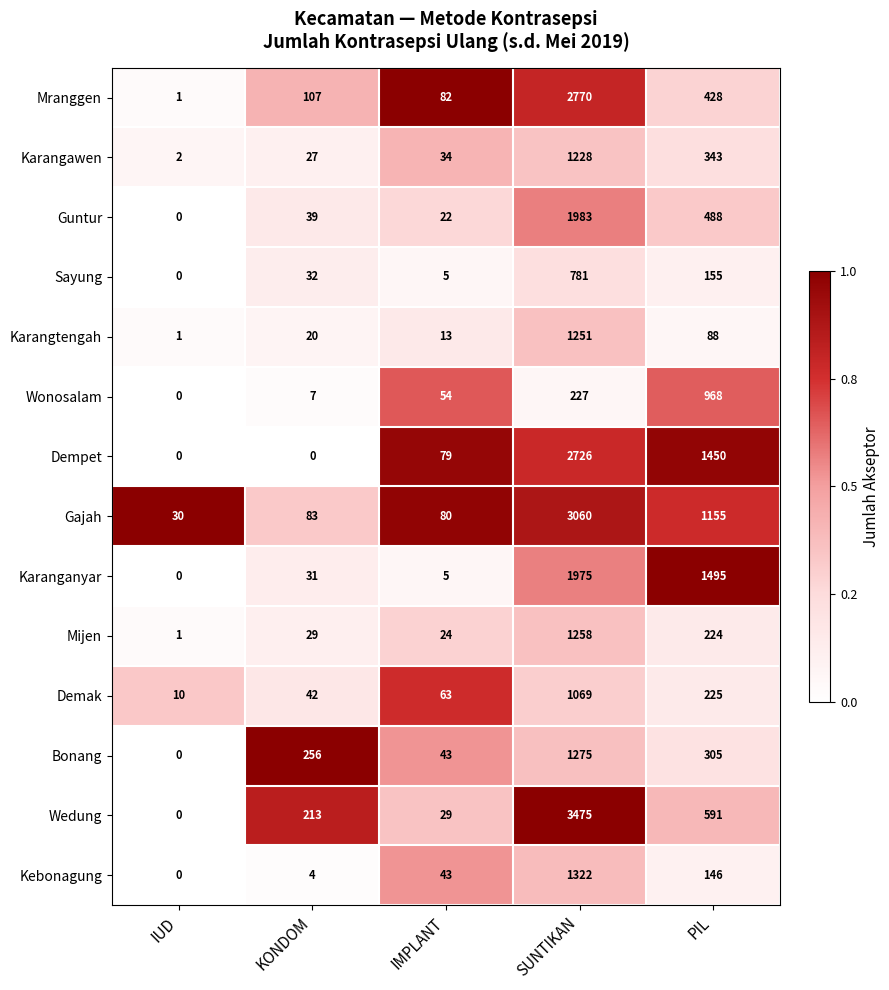

At which label is Gajah closest to 1545?

PIL